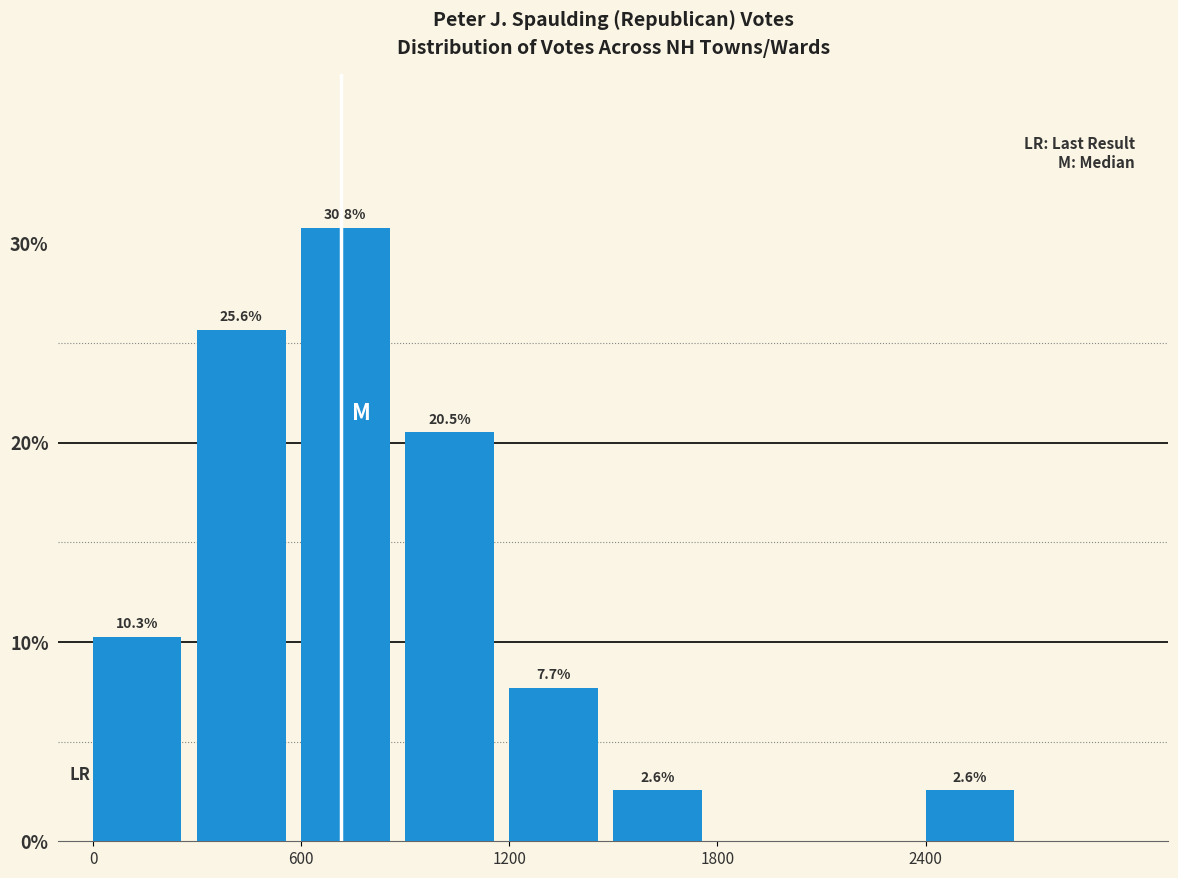

Around what value on the x-axis is the tallest bar? Give the approximate position of its centre, as read against the axis.

700